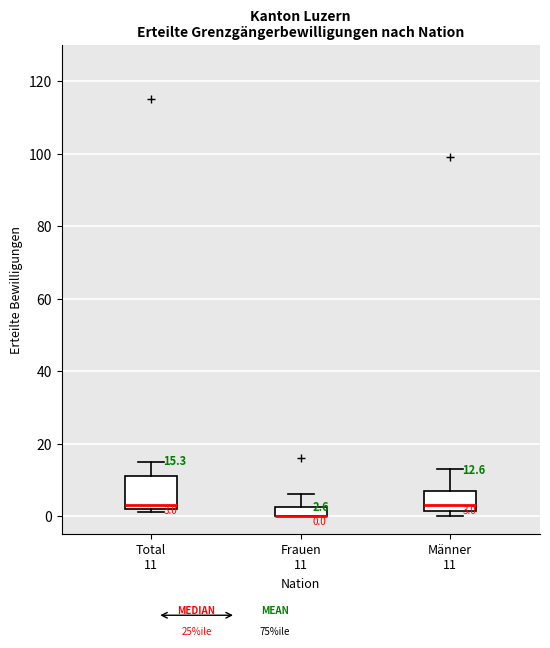

Comparing the boxes themselves (not the whiskers), which one is the tallest?

Total 11